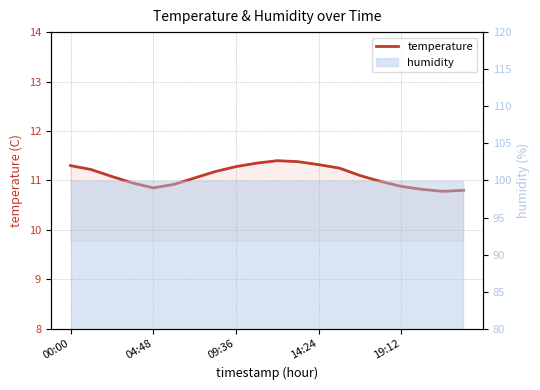

How many data points are less than 11?

8